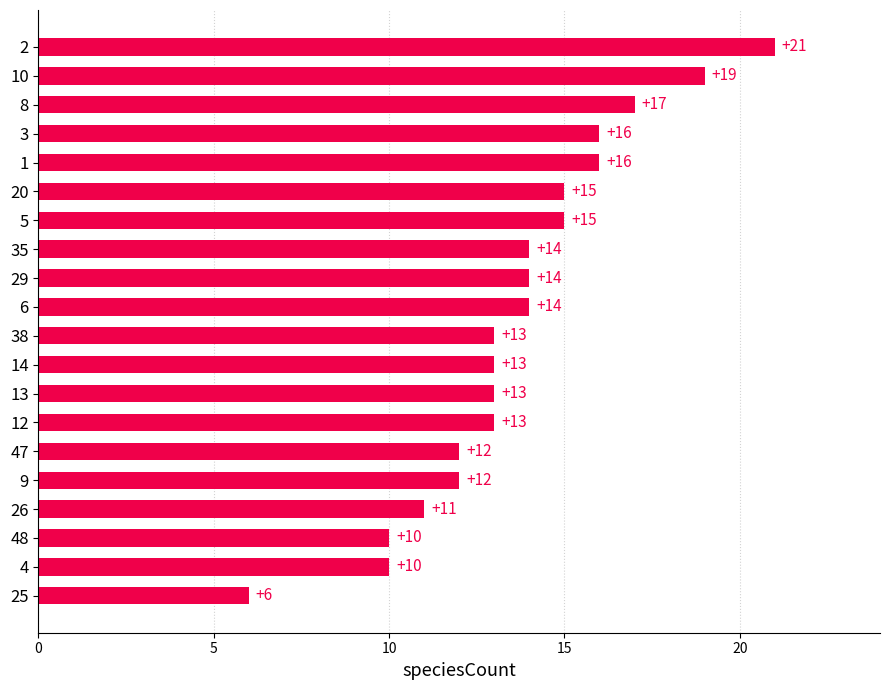

The value at 12 is 8. True or false?

False